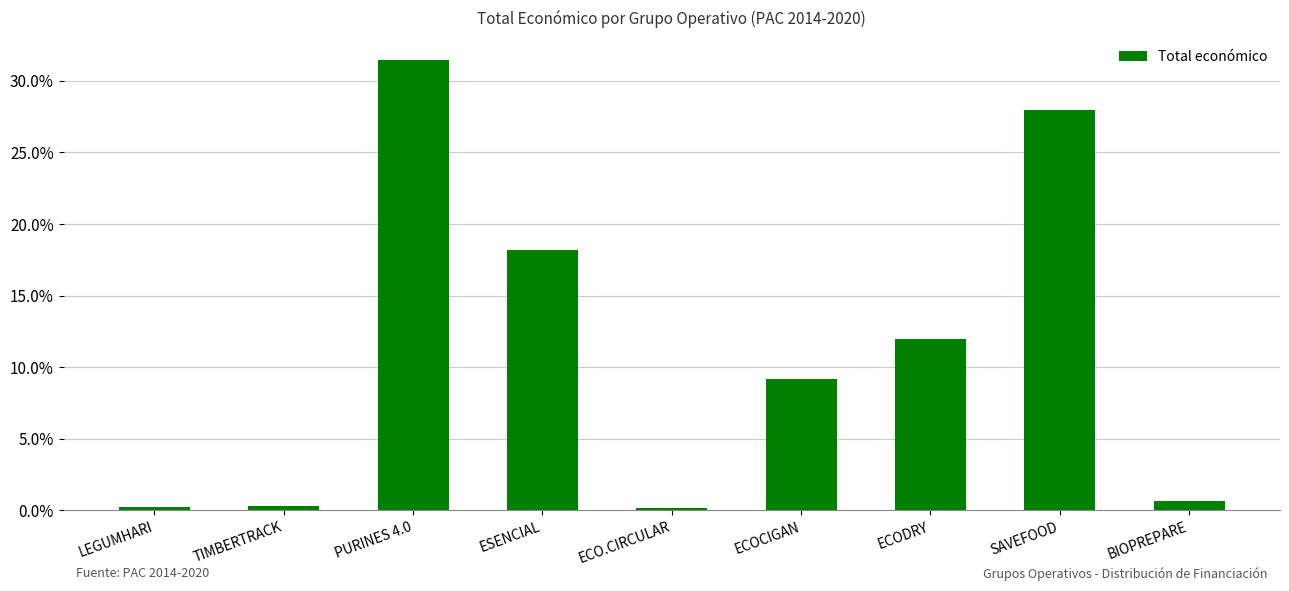

What is the greatest value displayed?

0.3